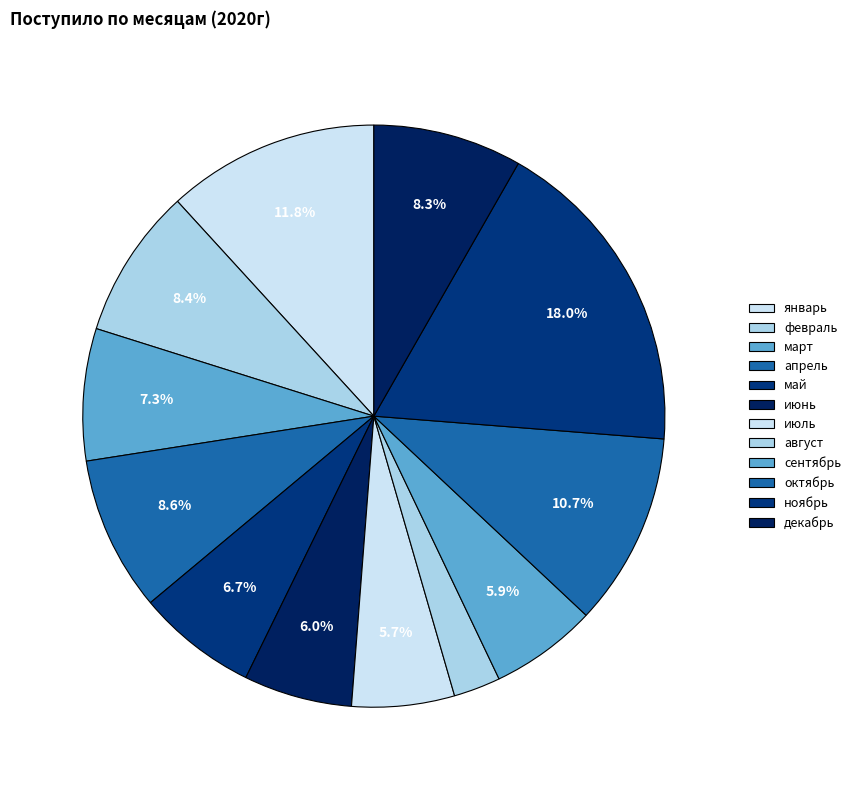

Does апрель account for over 50% of the chart?

No